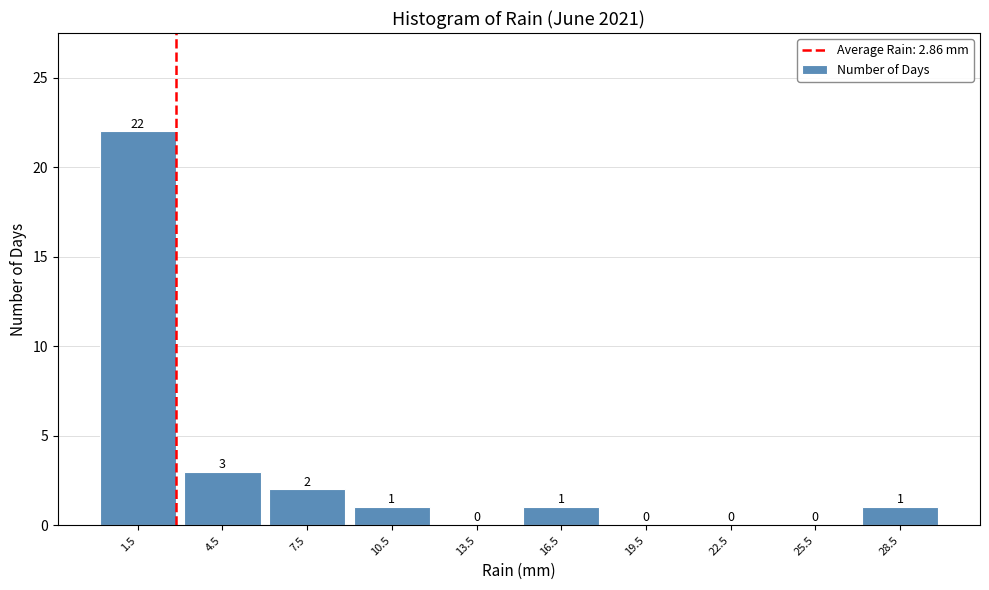

How tall is the bar that spans 0 to 3 on the x-axis?

22